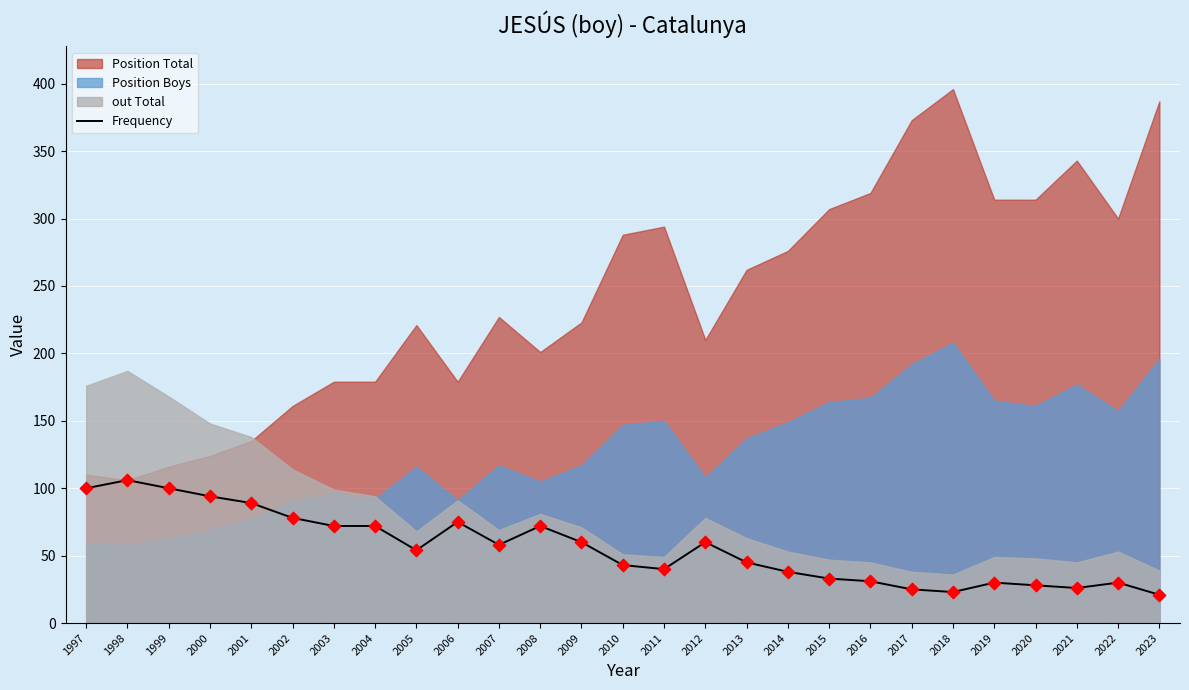

Between 2002 and 2013, which is larger?

2002